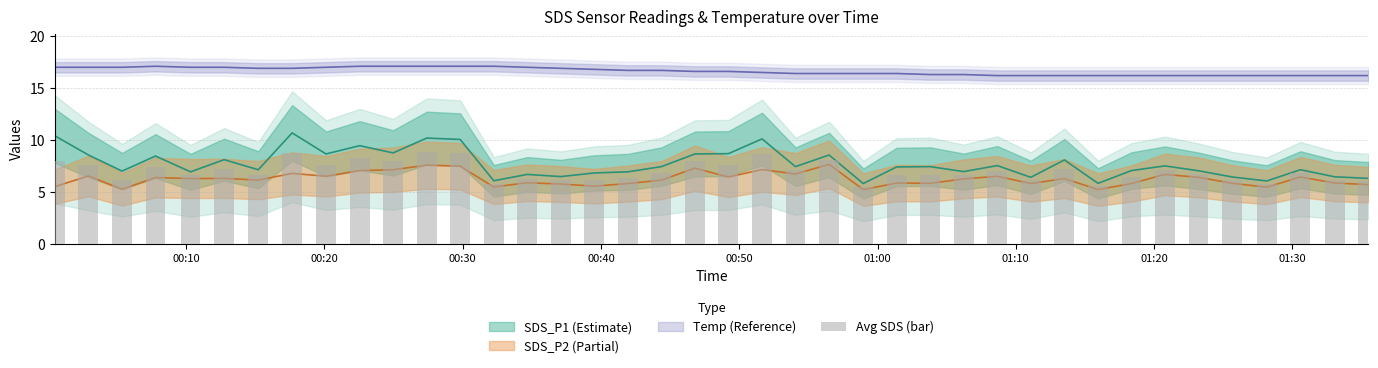

What is the value of the 29th bar from the left?

7.0